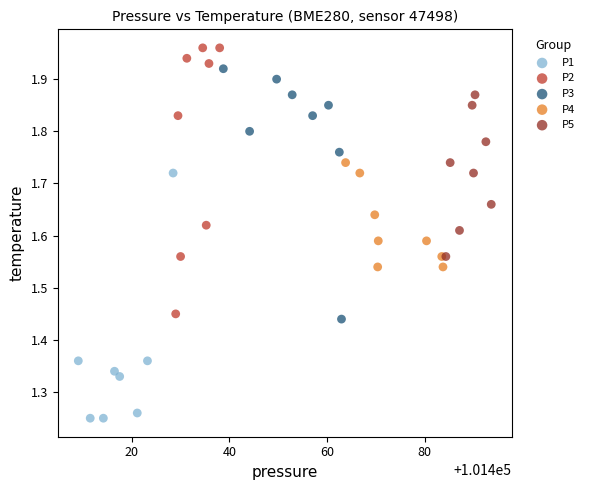

Which series reaches the minimum Y coordinate?

P1